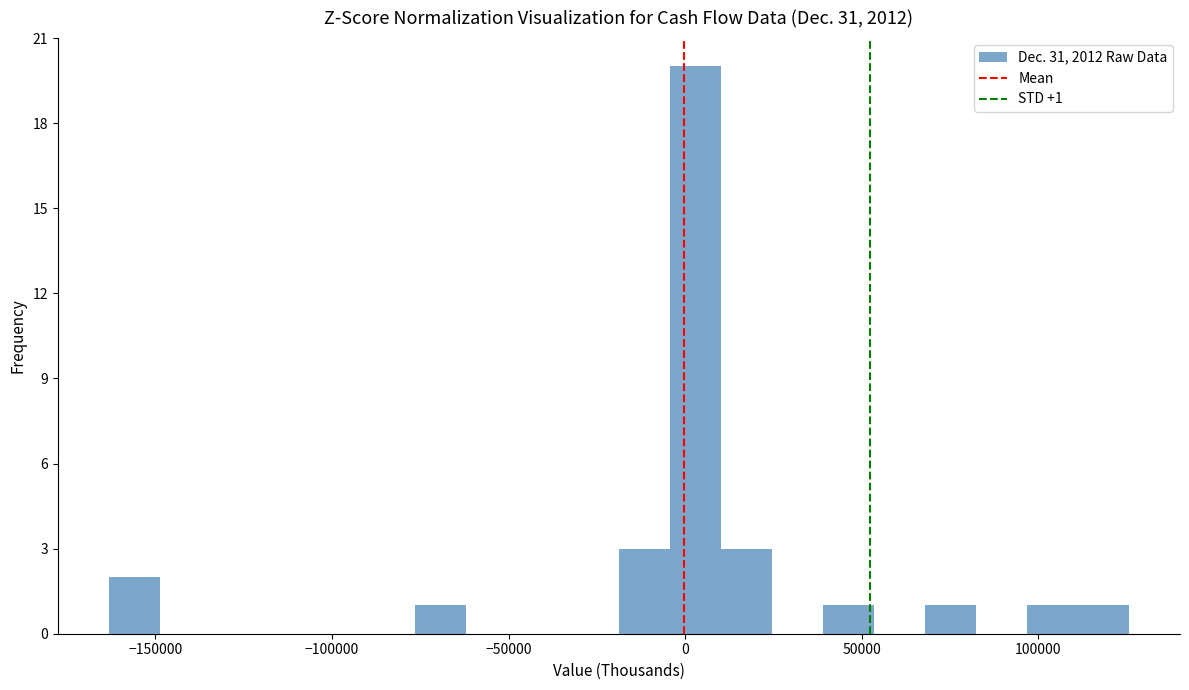

Around what value on the x-axis is the tallest bar? Give the approximate position of its centre, as read against the axis.

5000